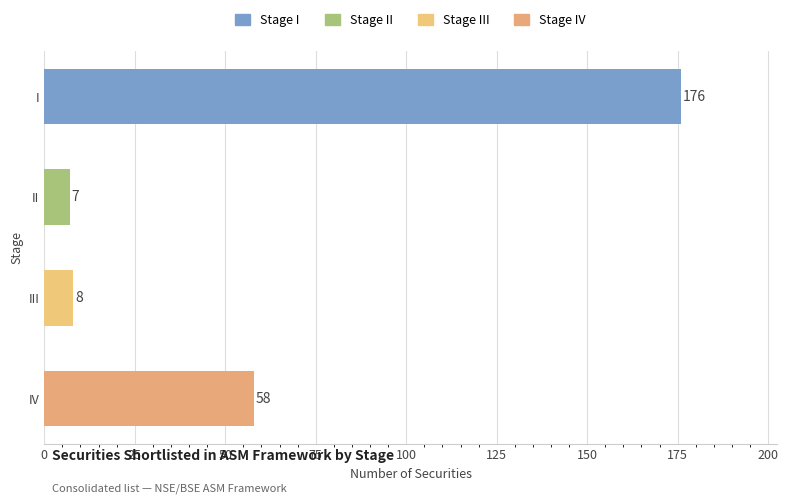

Which has a higher value, IV or I?

I